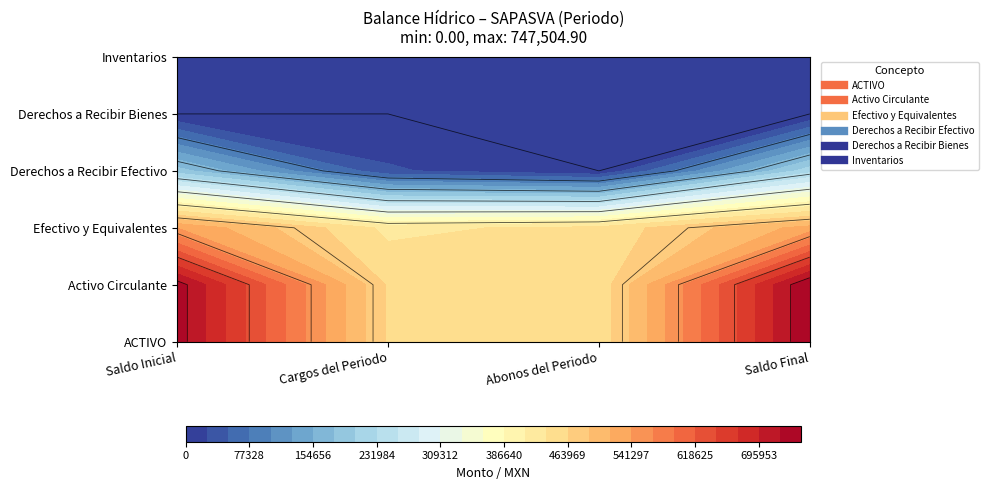

Is it true that Inventarios equals 0.0 at Efectivo y Equivalentes?

True